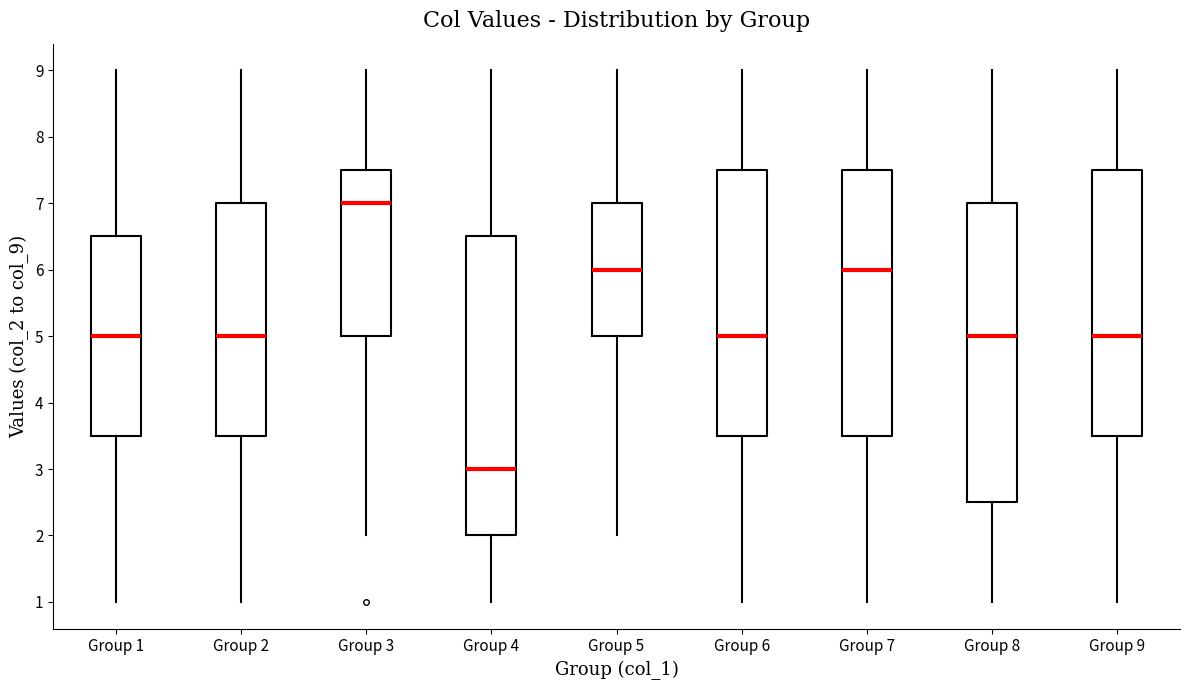

Reading left to right, transcribe this box plot: for each box, give where its median line is, the range the box spans, and where its two whiskers end, as read against the y-axis. The values are not printed on the chart, so give them approximately, as read against the axis.

Group 1: median 5.0, box 3.5 to 6.5, whiskers 1.0 to 9.0
Group 2: median 5.0, box 3.5 to 7.0, whiskers 1.0 to 9.0
Group 3: median 7.0, box 5.0 to 7.5, whiskers 2.0 to 9.0
Group 4: median 3.0, box 2.0 to 6.5, whiskers 1.0 to 9.0
Group 5: median 6.0, box 5.0 to 7.0, whiskers 2.0 to 9.0
Group 6: median 5.0, box 3.5 to 7.5, whiskers 1.0 to 9.0
Group 7: median 6.0, box 3.5 to 7.5, whiskers 1.0 to 9.0
Group 8: median 5.0, box 2.5 to 7.0, whiskers 1.0 to 9.0
Group 9: median 5.0, box 3.5 to 7.5, whiskers 1.0 to 9.0